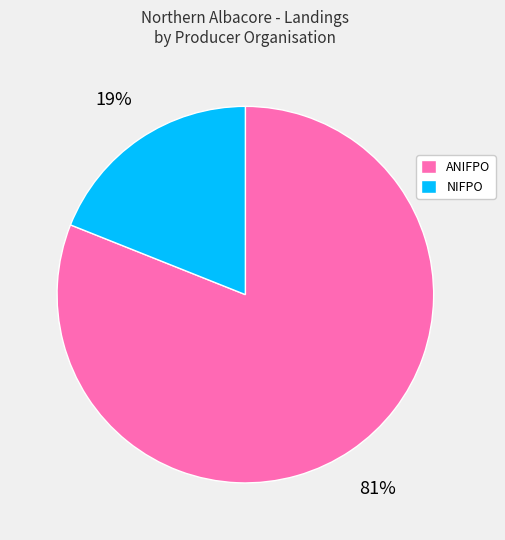

Do ANIFPO and NIFPO together represent more than half of the pie?

Yes